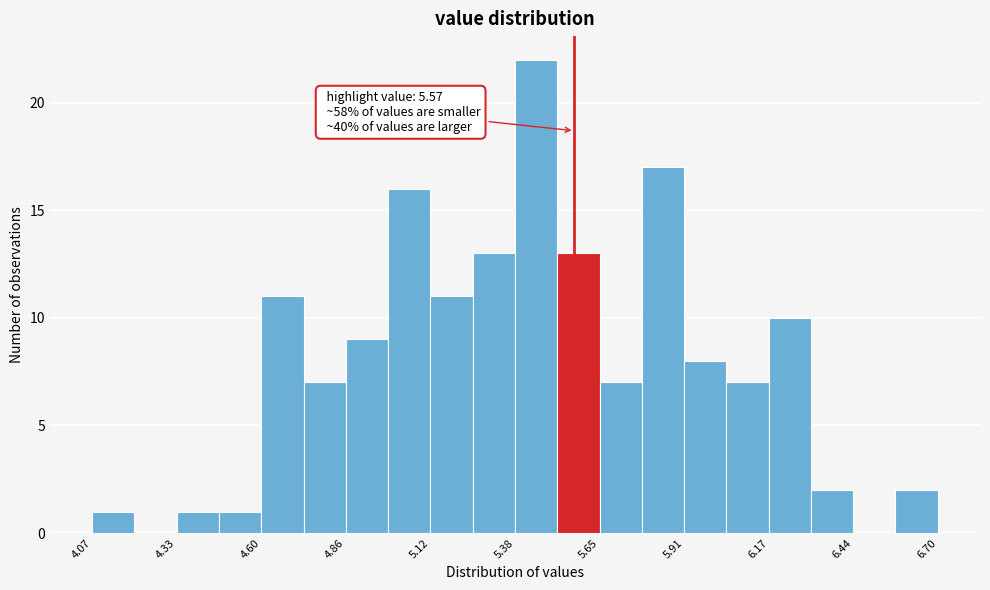

Around what value on the x-axis is the tallest bar? Give the approximate position of its centre, as read against the axis.

5.45